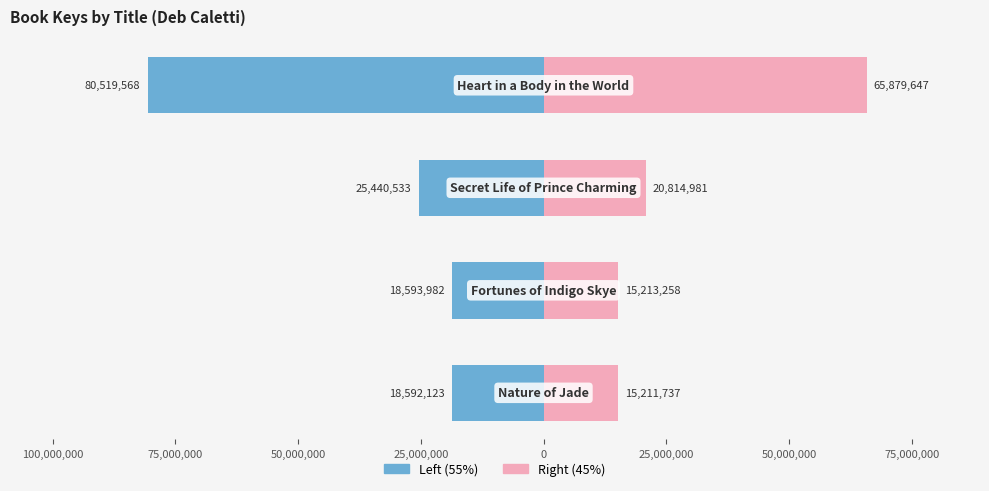

What is the value of the Left (55%) bar at the 1st from the left?

-80519568.8